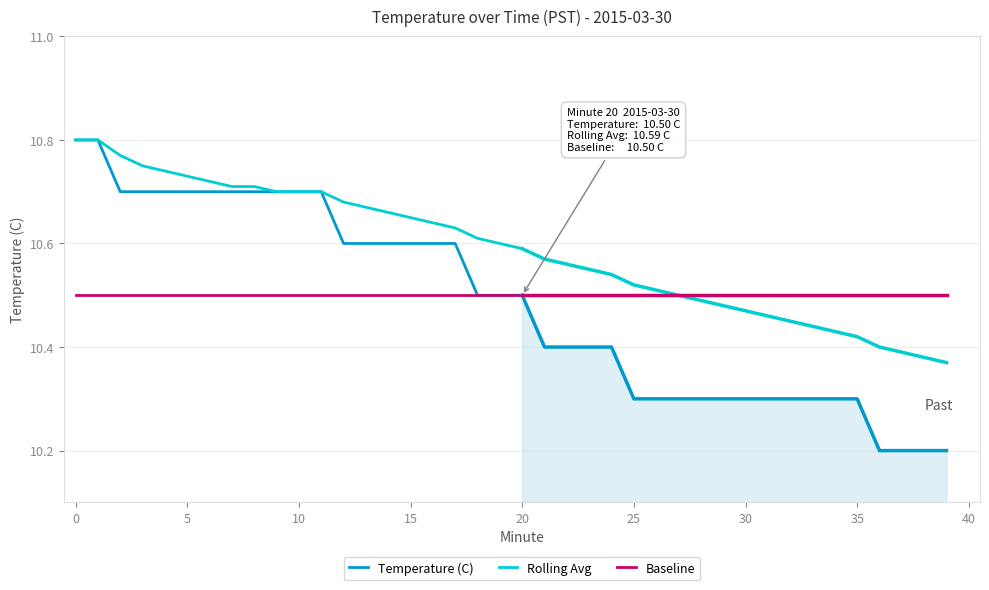

Which series changed the most between 14 and 17?

Rolling Avg